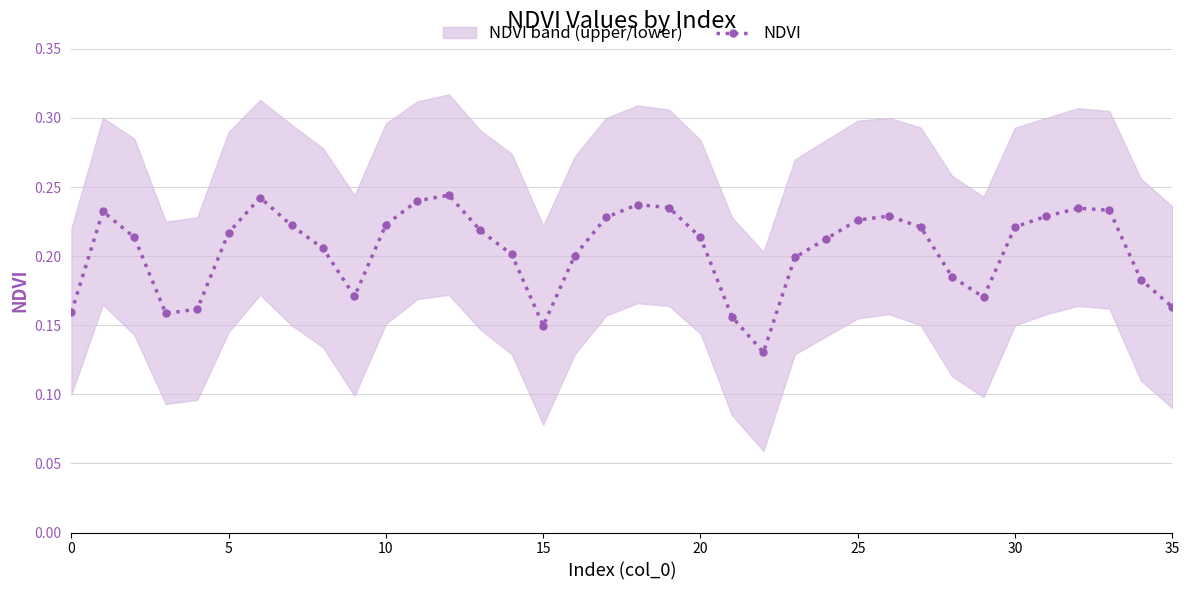

True or false: NDVI has more than 0 interior local peaks.

True